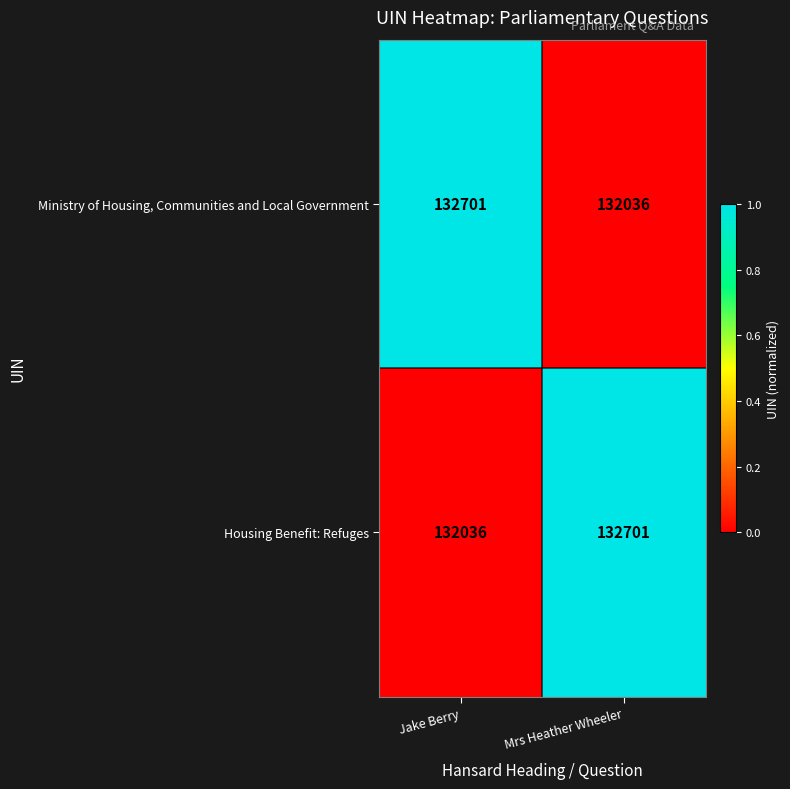

What is the total value across all series at Mrs Heather Wheeler?

264737